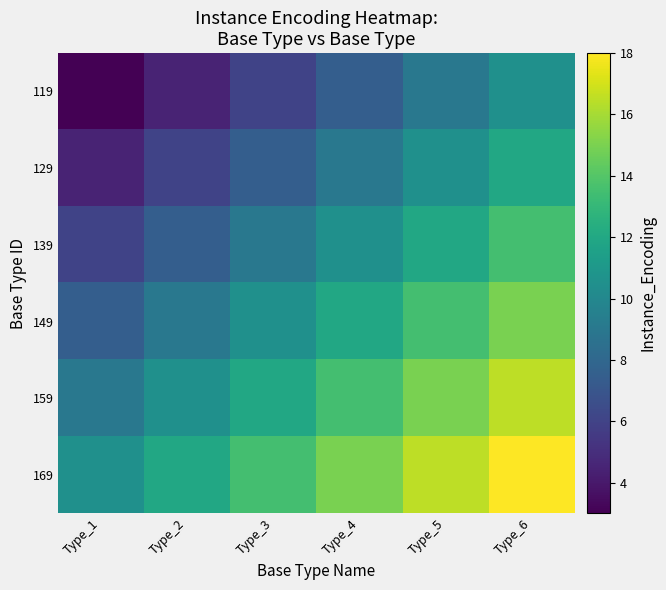

Which has a higher value, Type_2 or Type_1?

Type_2